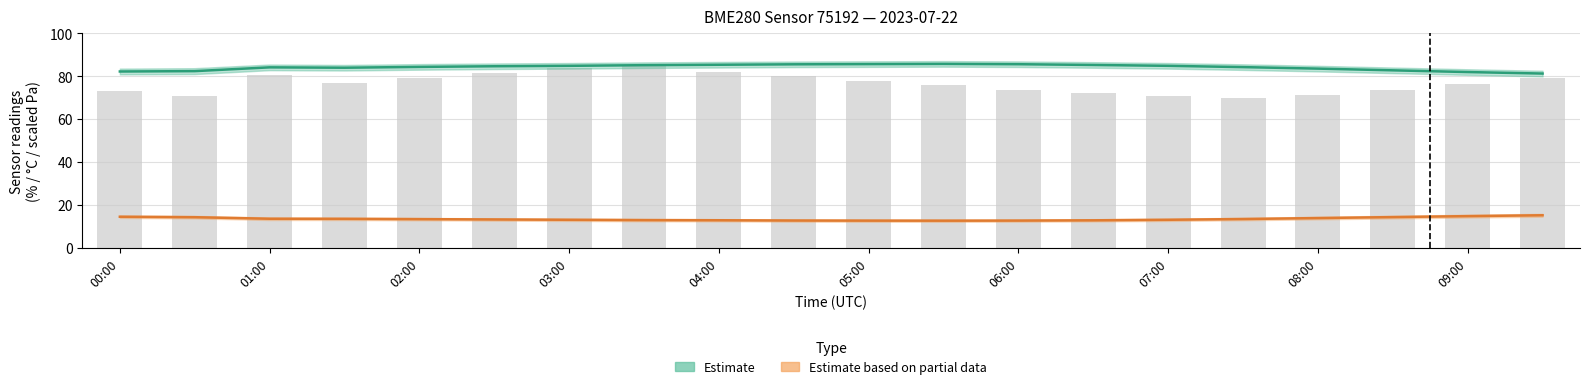

What is the lowest value of the temperature (Estimate based on partial data) series?

12.7